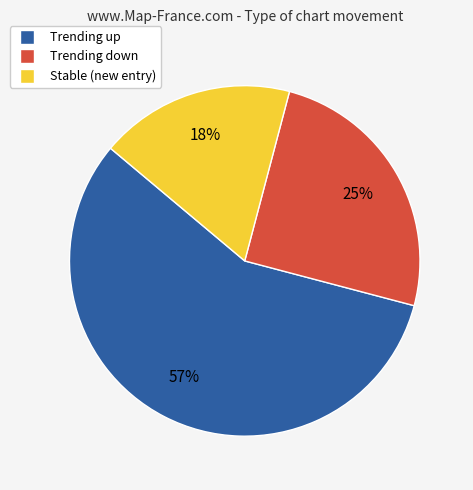

How many slices are in this pie chart?

3